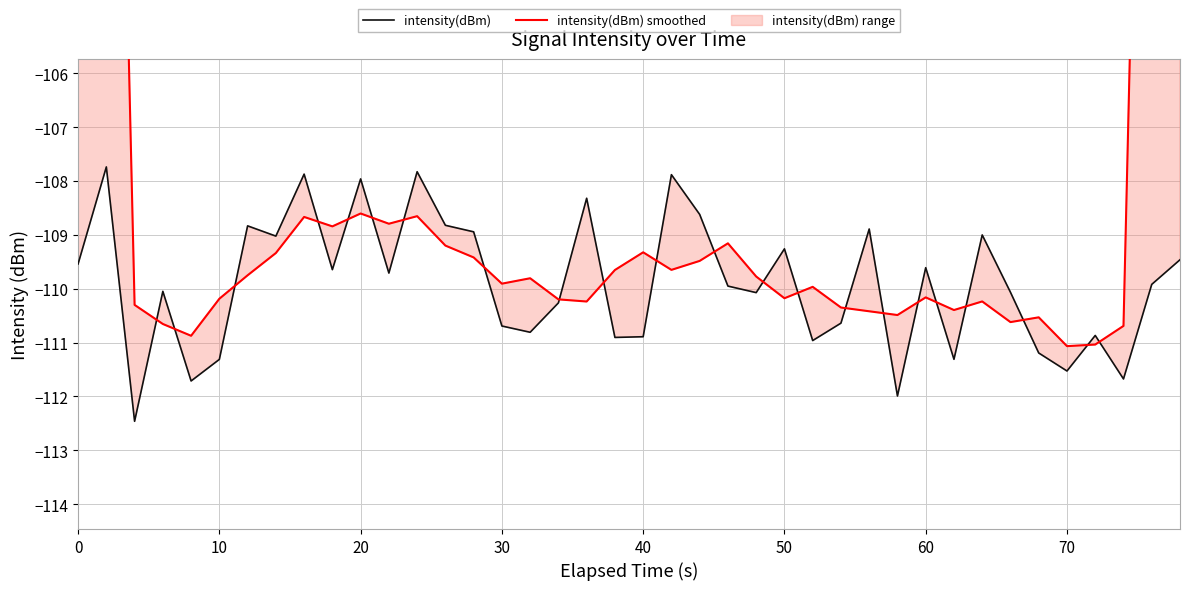

Which series has the largest total across all categories?

intensity(dBm) smoothed